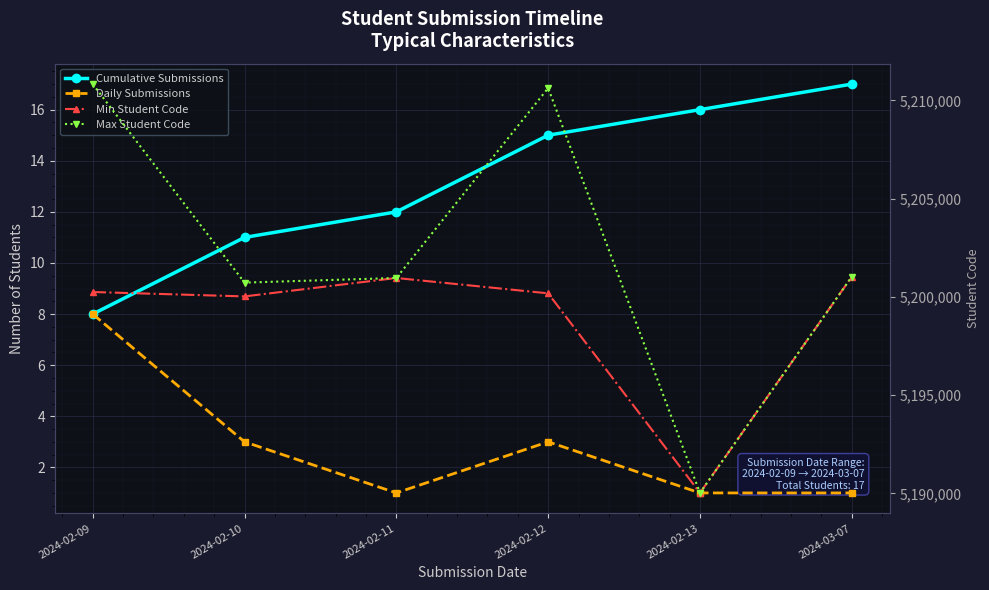

What position from the right is 2024-02-09?

6